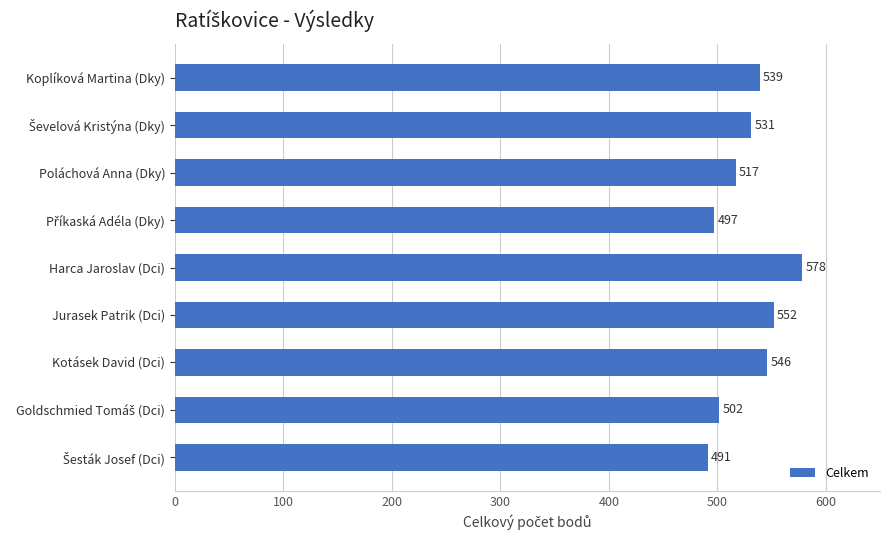

Read the value at Koplíková Martina (Dky), to the nearest 10.

540